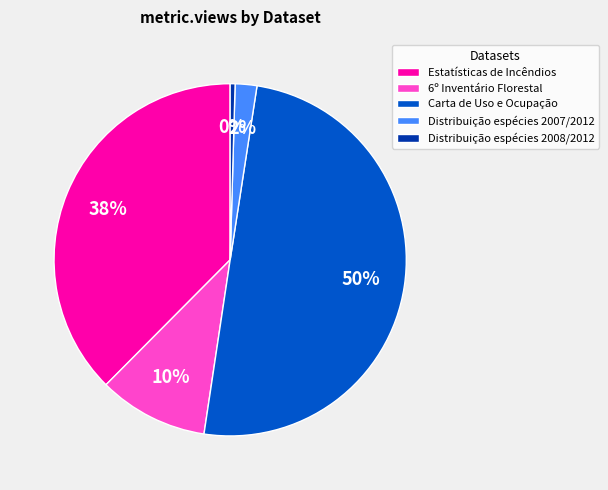

Rank the categories by value from lowest to highest.

Distribuição espécies 2008/2012, Distribuição espécies 2007/2012, 6º Inventário Florestal, Estatísticas de Incêndios, Carta de Uso e Ocupação